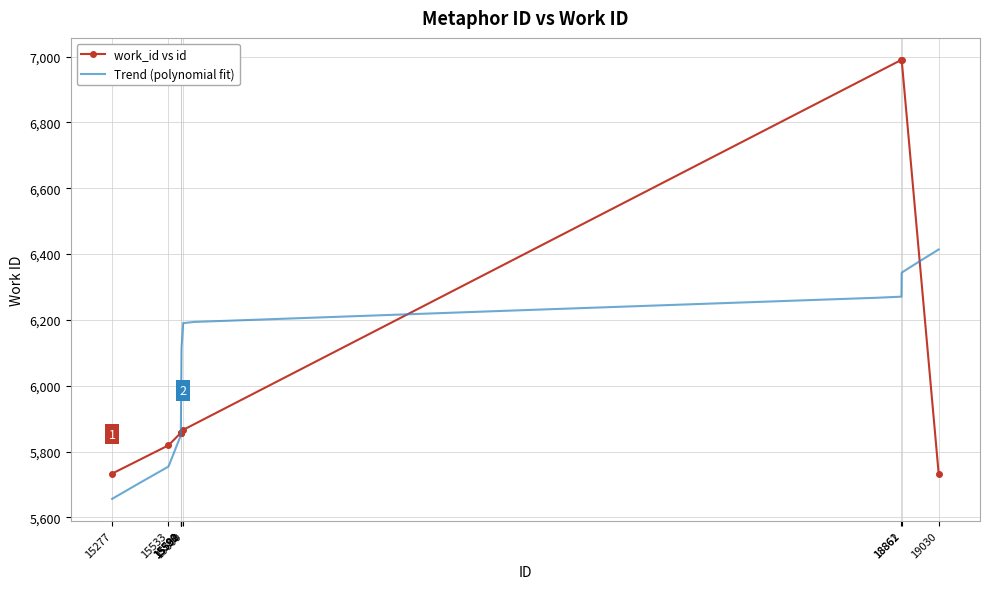

Reading right to left, transcribe all the data shown in this chart.

5733	6990	6990	5866	5857	5857	5857	5857	5819	5733